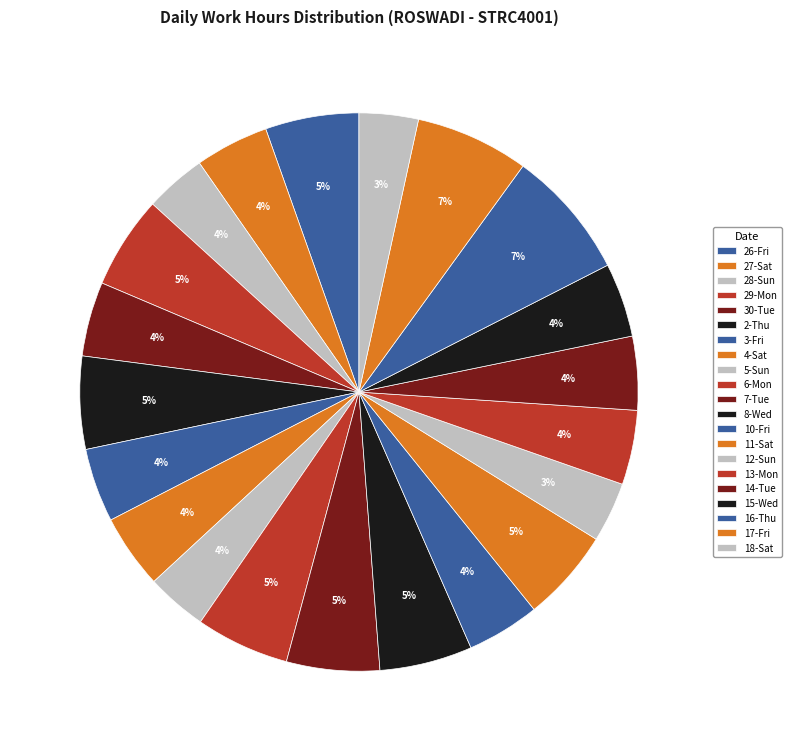

Rank the categories by value from highest to lowest.

16-Thu, 17-Fri, 6-Mon, 26-Fri, 7-Tue, 29-Mon, 2-Thu, 8-Wed, 11-Sat, 30-Tue, 13-Mon, 4-Sat, 15-Wed, 3-Fri, 27-Sat, 14-Tue, 10-Fri, 28-Sun, 5-Sun, 12-Sun, 18-Sat